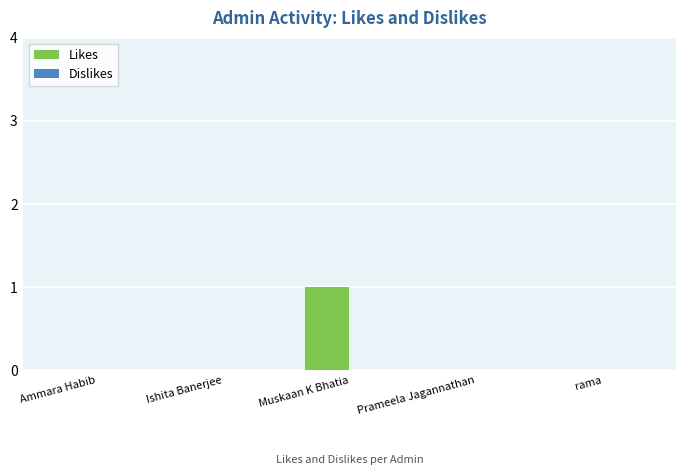

Is it true that the value at Muskaan K Bhatia is 1?

True